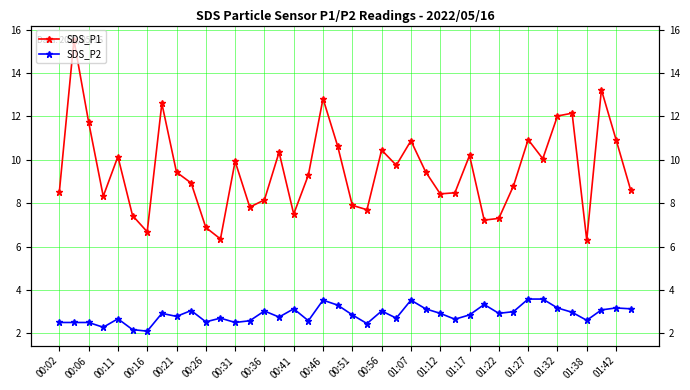

What position from the right is 25?

15